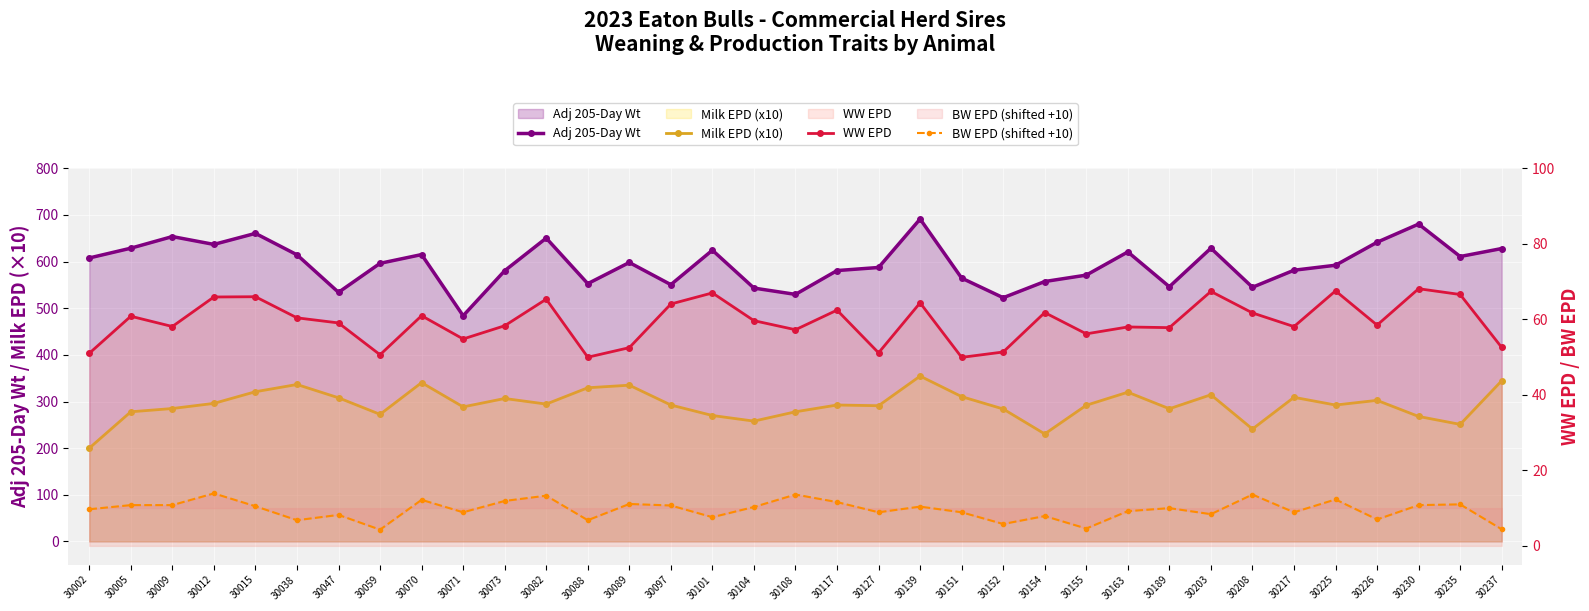

Which series has the largest total across all categories?

Adj 205-Day Wt